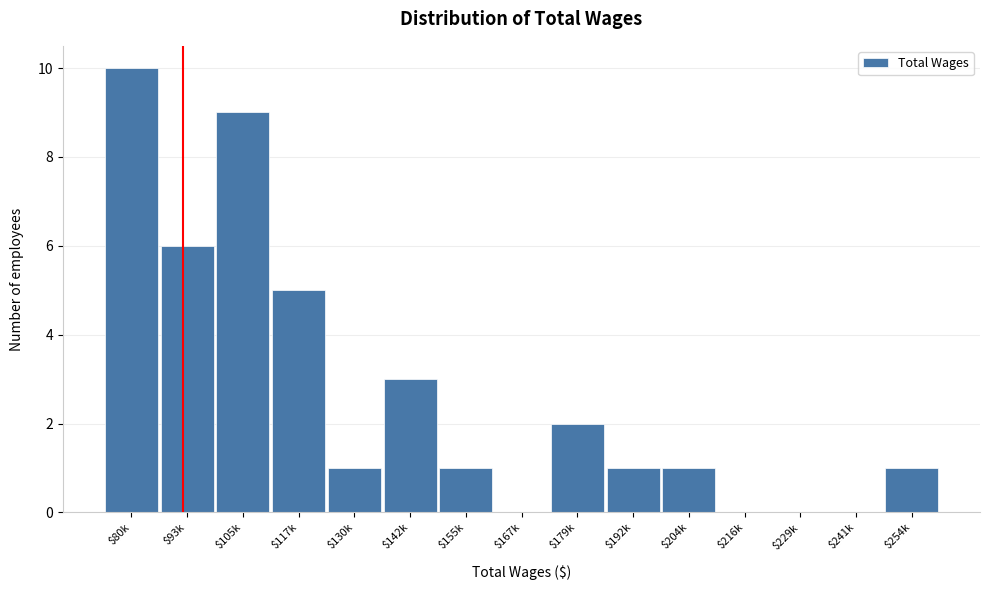

What is the sum of all values?

40